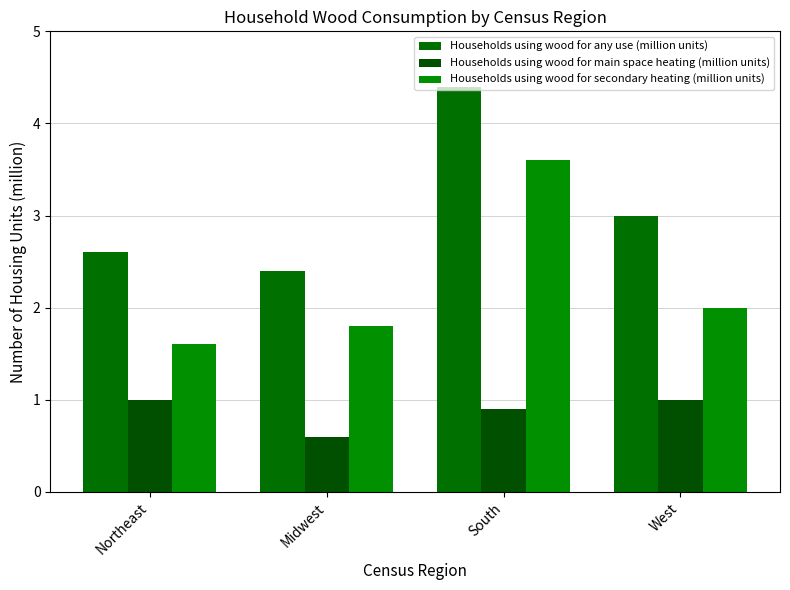

What is the sum of the Households using wood for any use (million units) values at Midwest and Northeast?

5.0